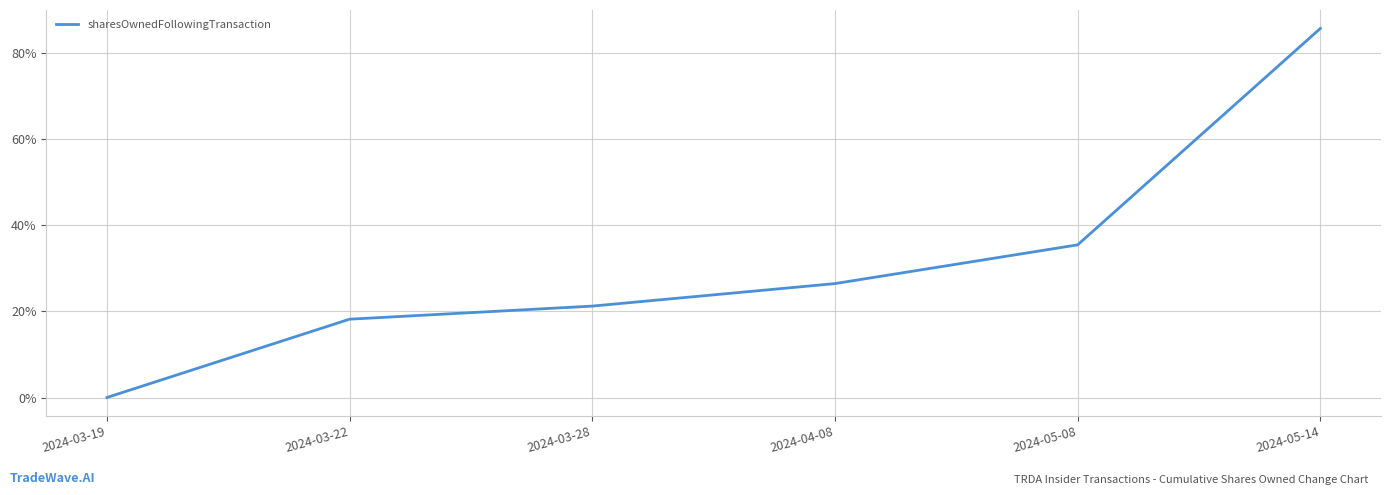

Which has a higher value, 2024-03-22 or 2024-04-08?

2024-04-08